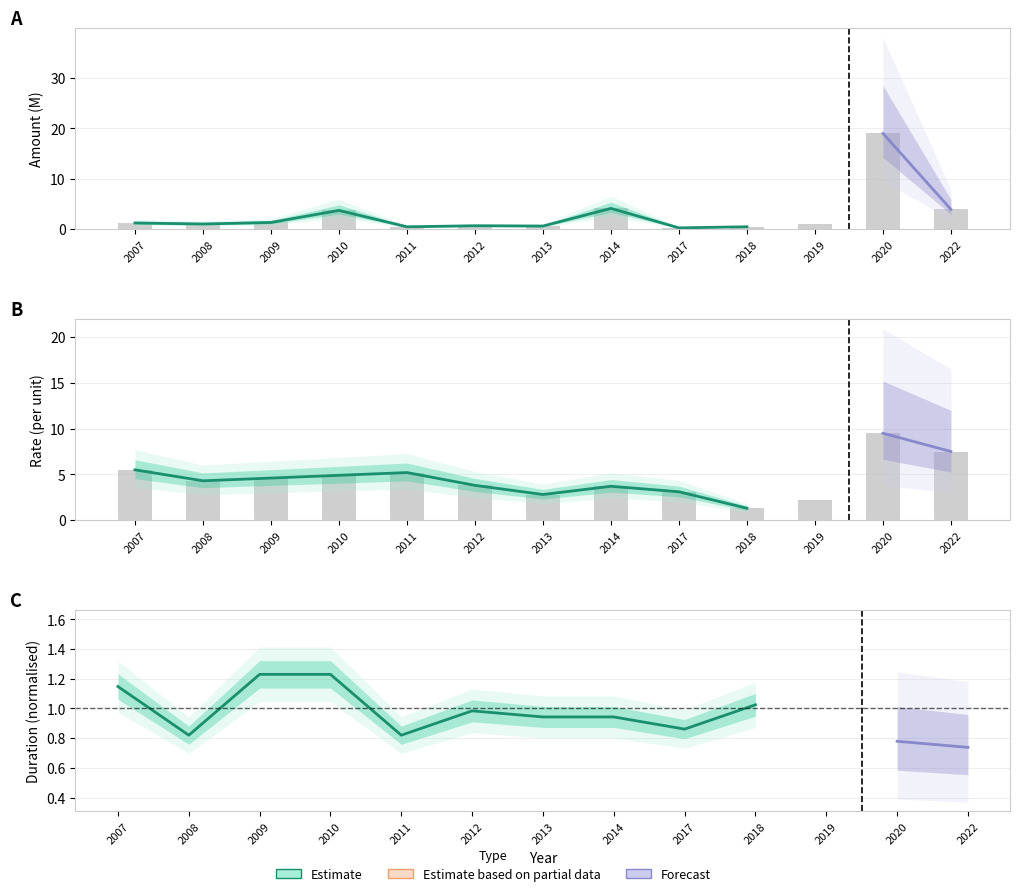

What is the greatest value displayed?

19.0